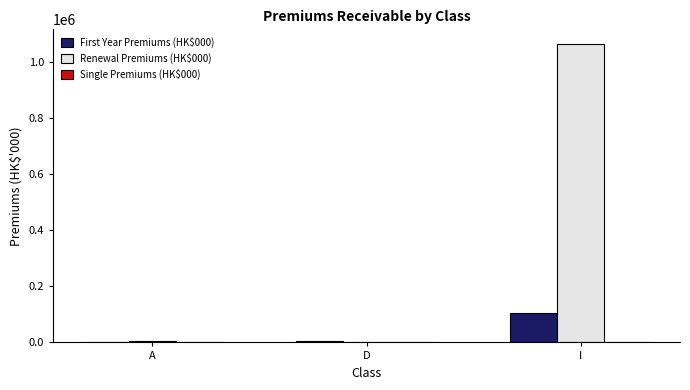

How many distinct data groups are displayed?

2